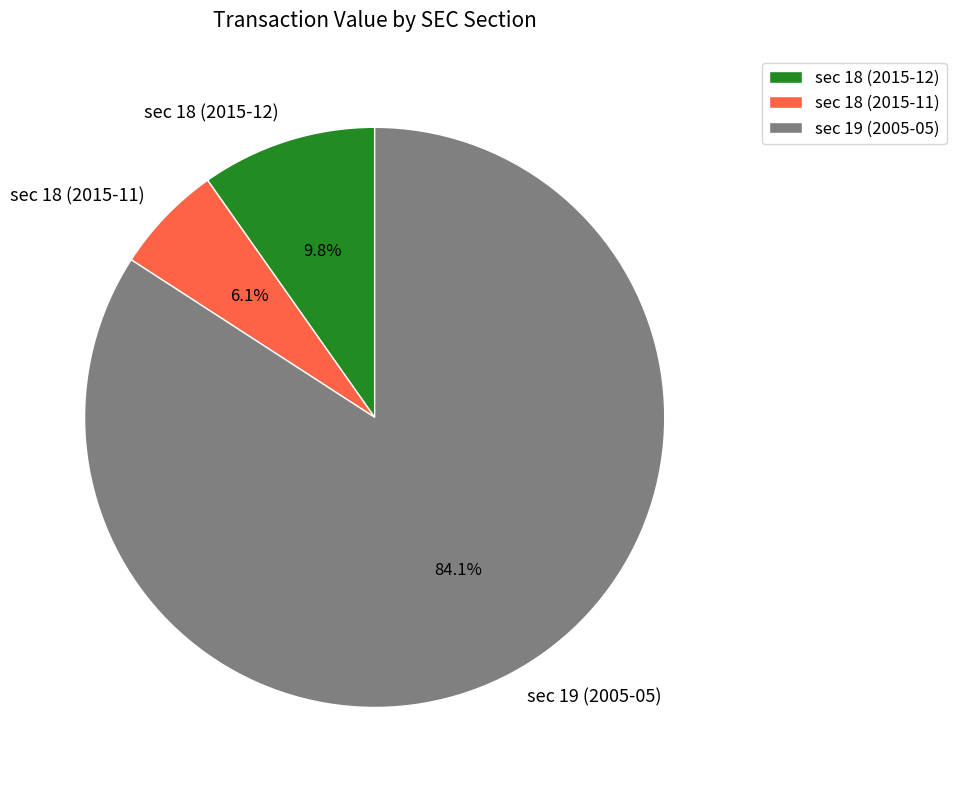

Count the number of slices in the pie.

3